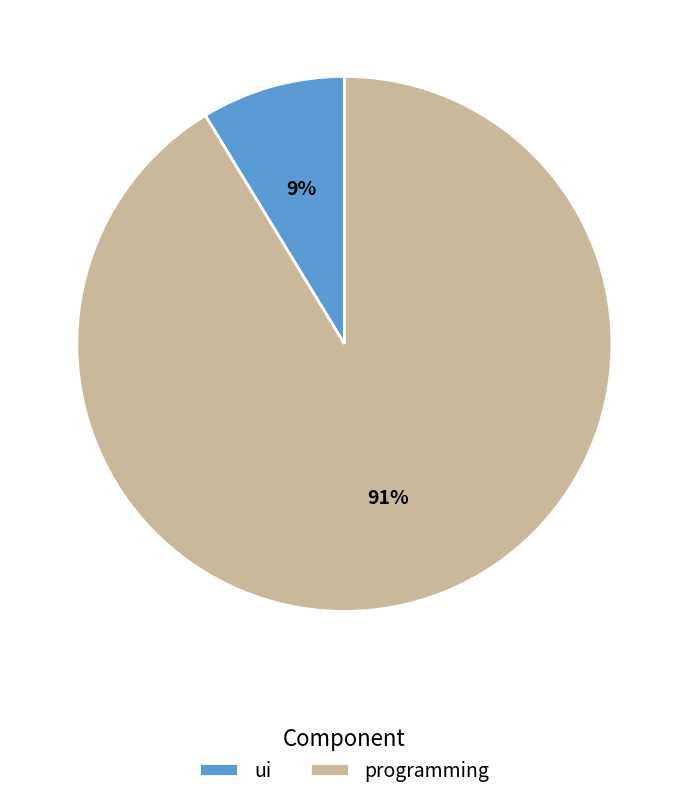

To the nearest percent, what is the average slice percentage?

50%